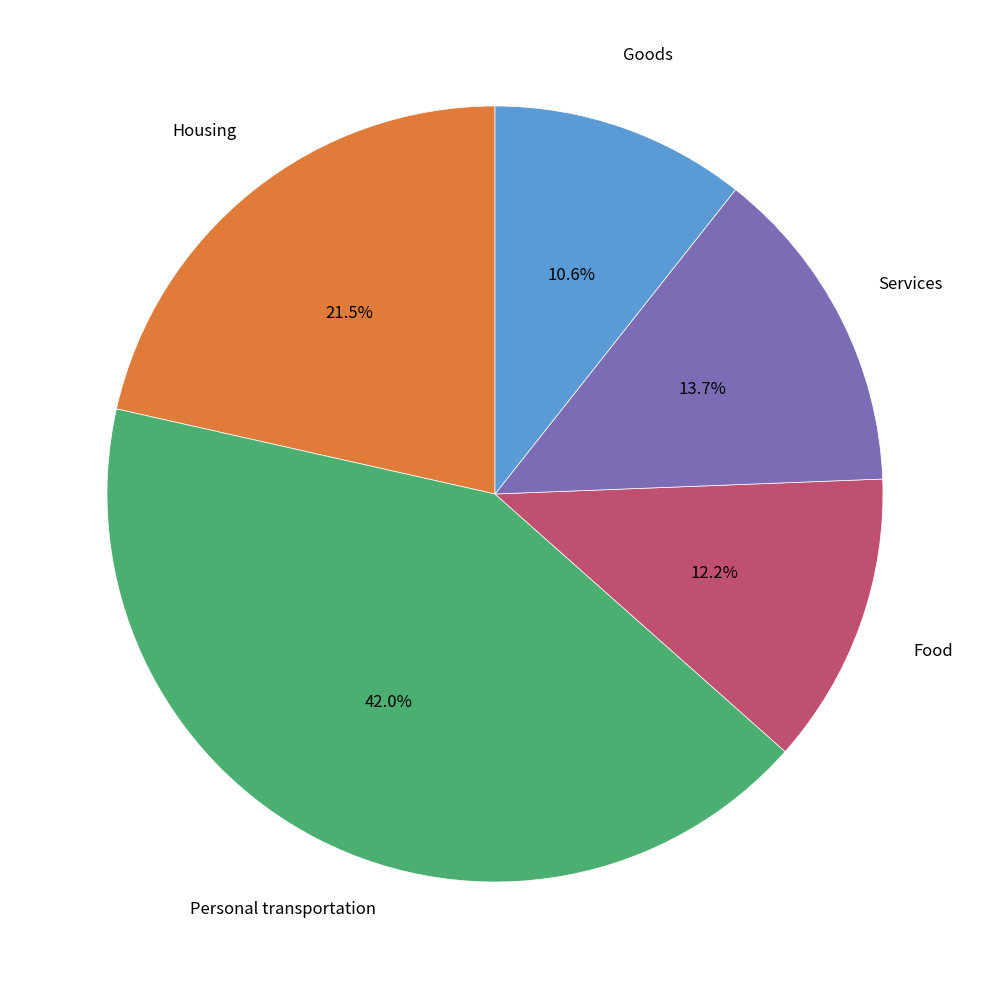

Is there a majority slice in this chart?

No